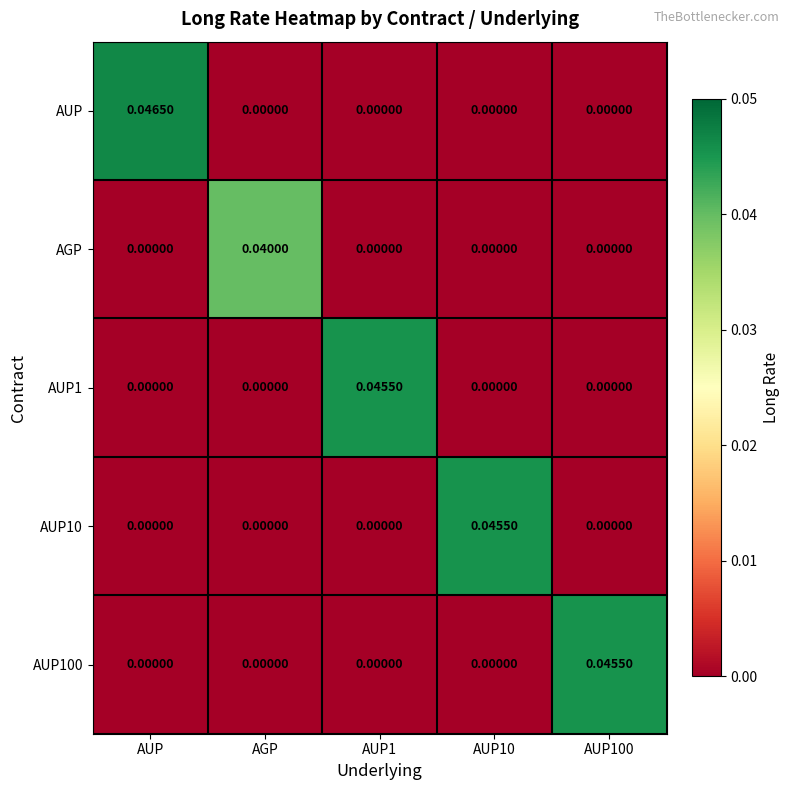

At which category is the sum across all series the highest?

AUP